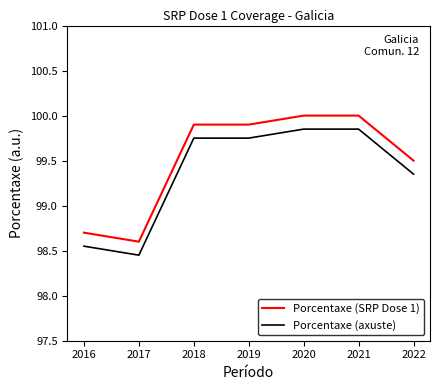

What is the difference between the second highest and second lowest values in the Porcentaxe (axuste) series?

1.3